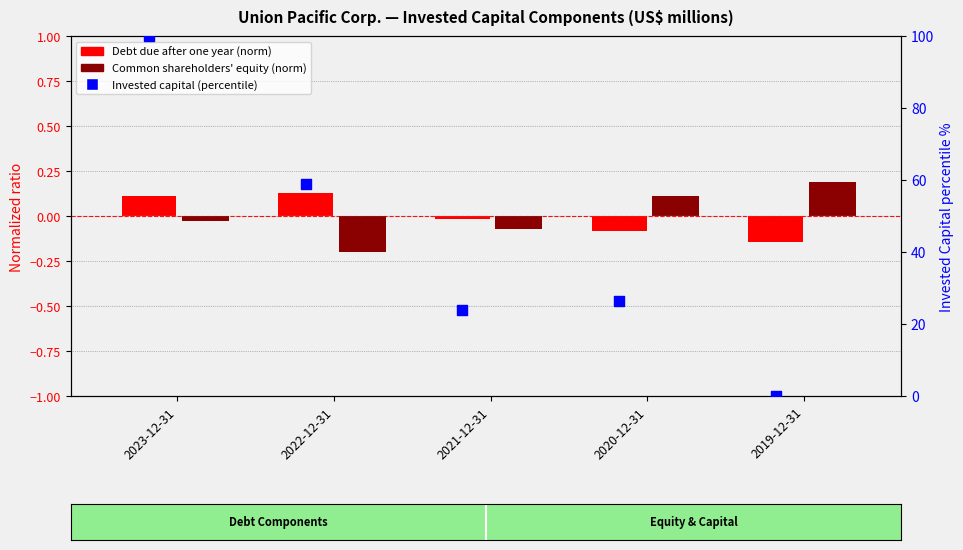

What is the total value across all series at 2022-12-31?

58.9